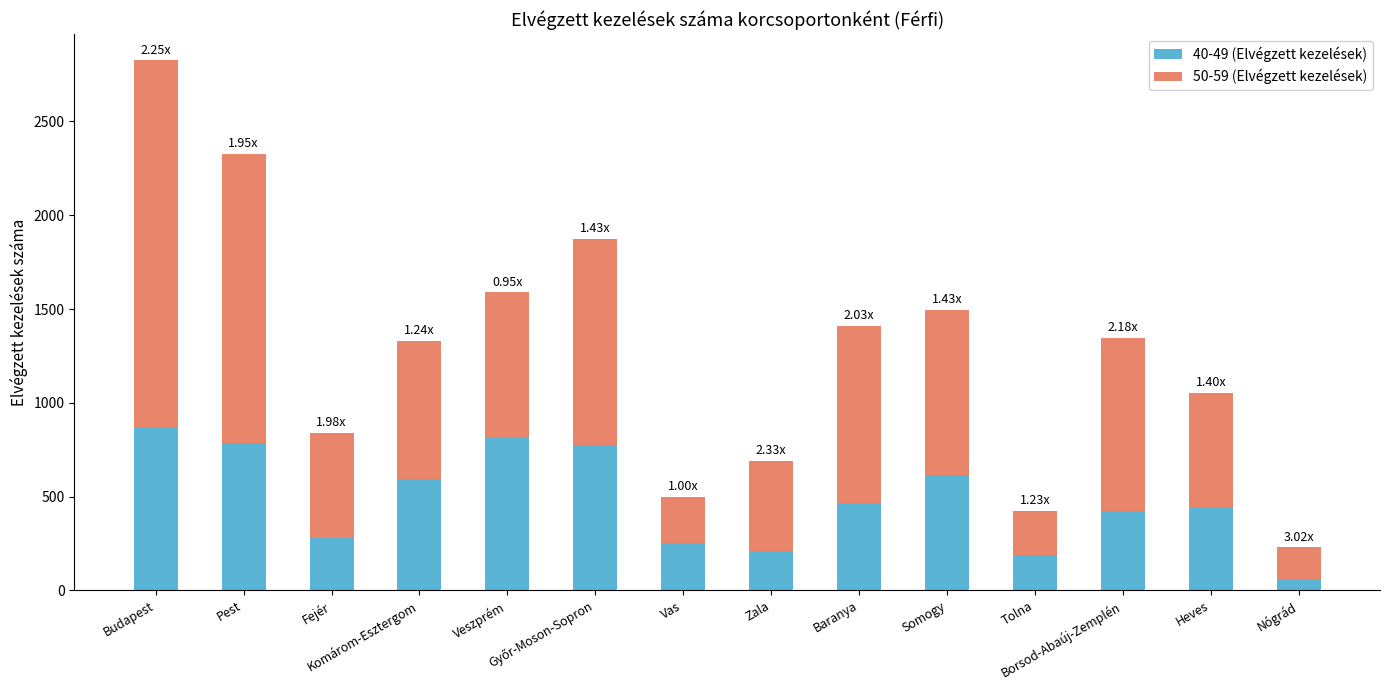

Are the bars horizontal?

No